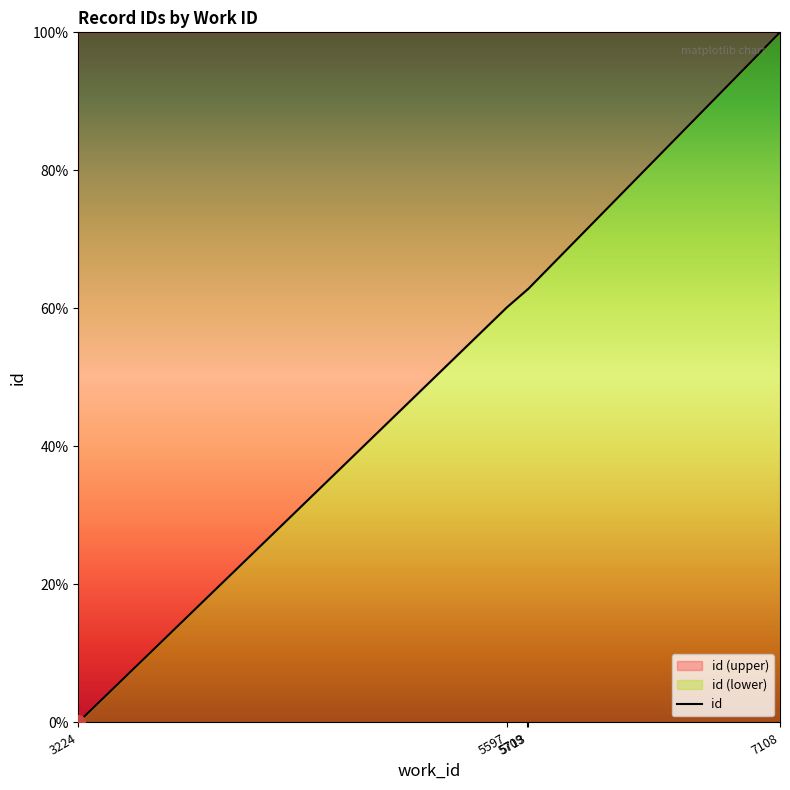

Count the number of values greater than 62.

4